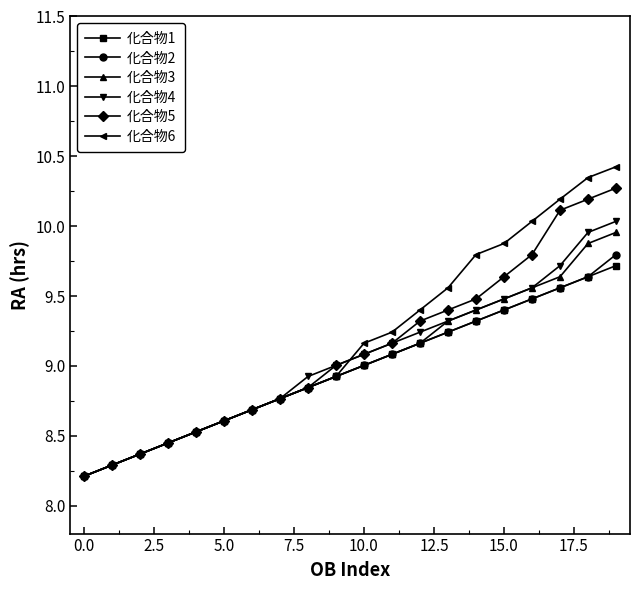

Which series has the largest range (max minus min)?

化合物6